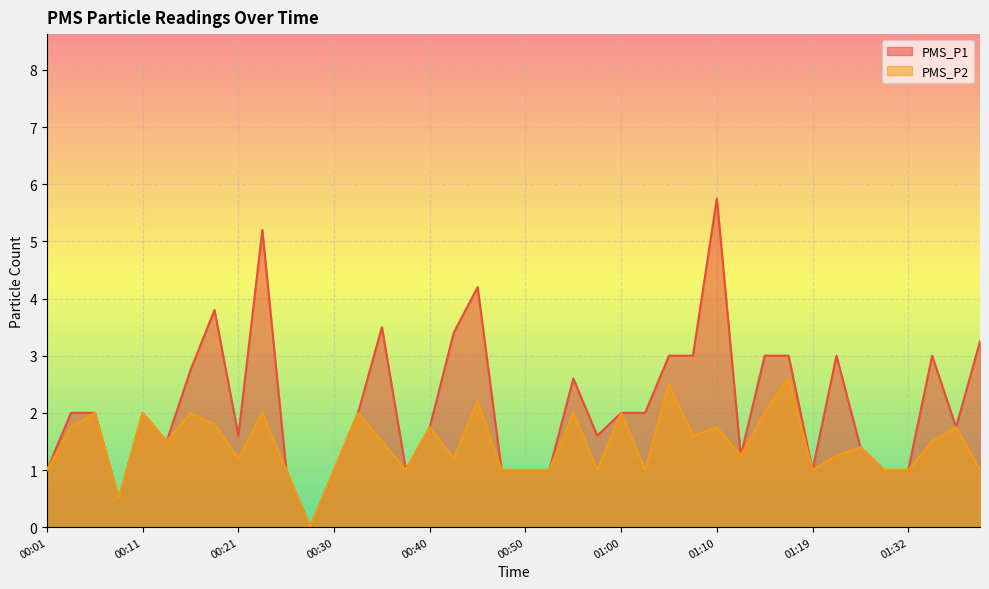

List the series in order of their peak value, lowest first.

PMS_P2, PMS_P1